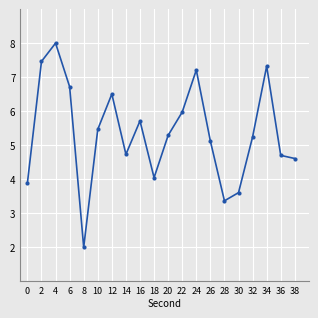

What is the value of the 11th point from the left?

5.3